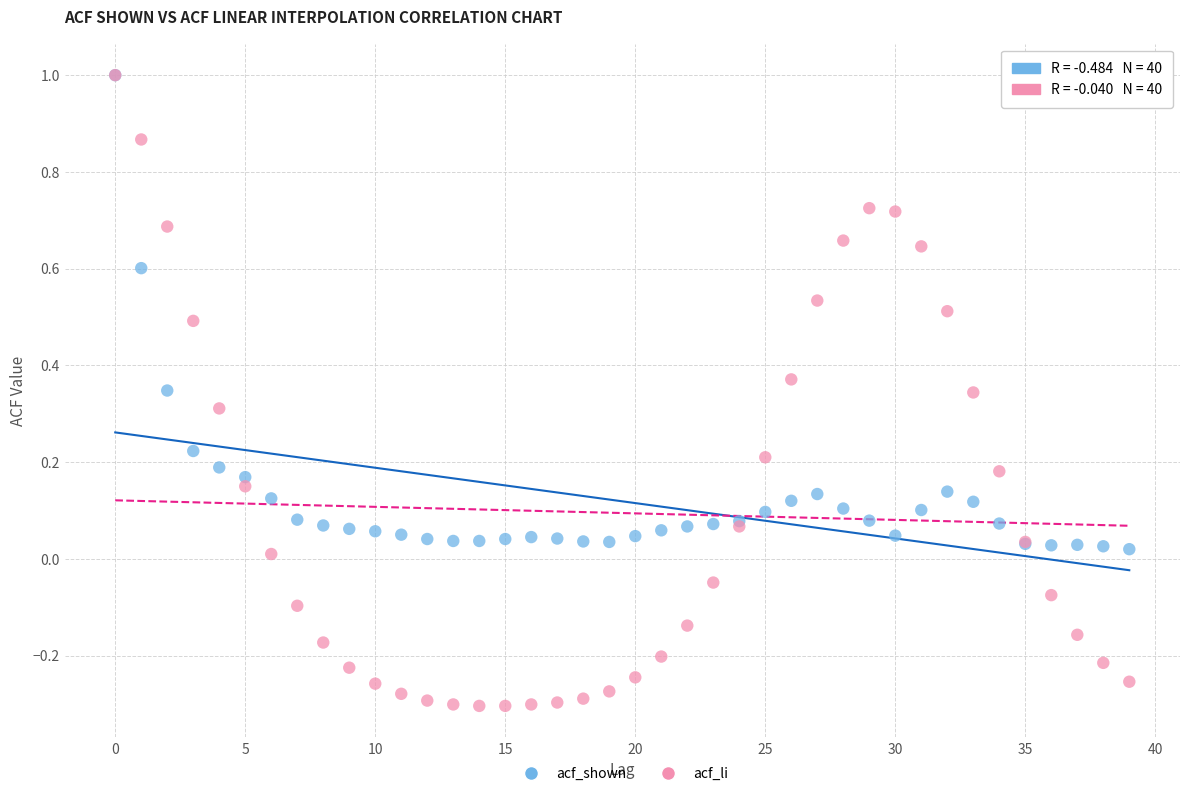

What are all the series names shown in the legend?

acf_shown, acf_li